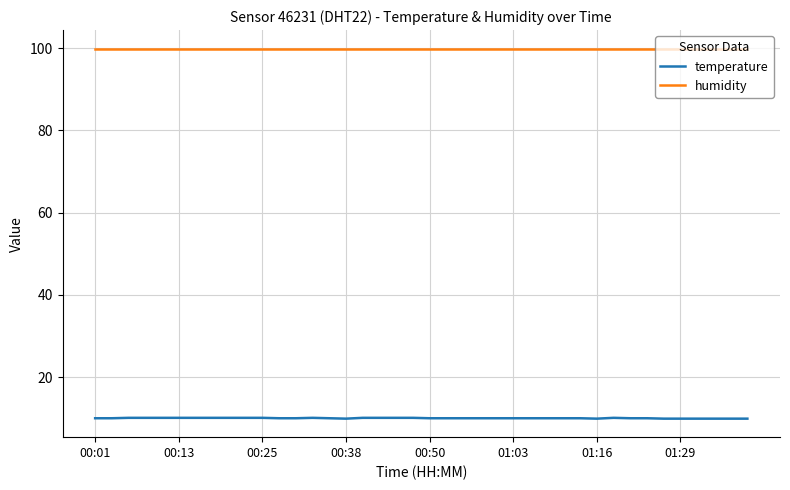

What is the average value of the temperature series?

10.0